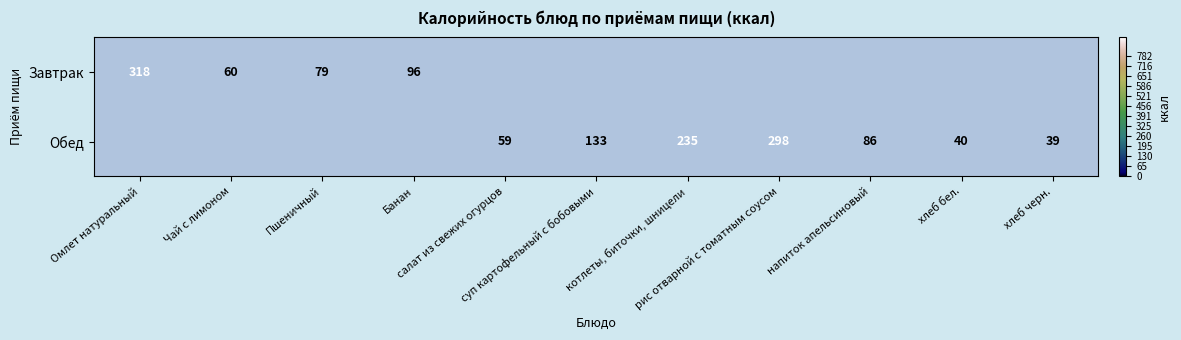

What is the approximate value of Обед at котлеты, биточки, шницели?

235.0